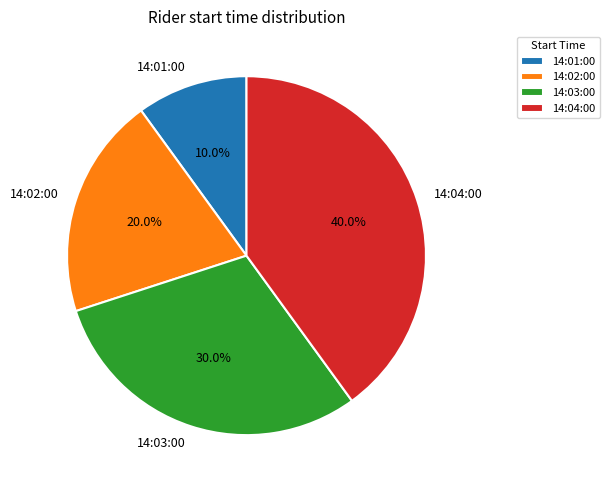

The 14:01:00 slice represents 10% of the pie. True or false?

True